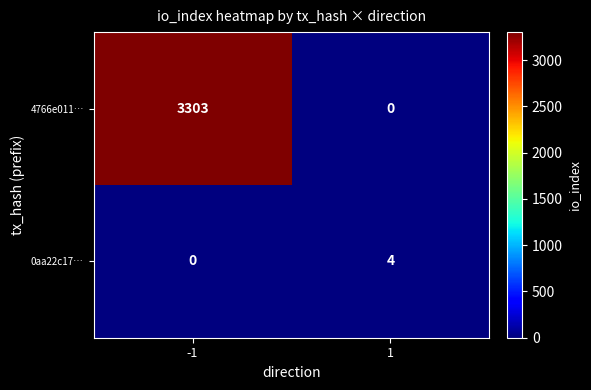

What is the sum of all 4766e011… values?

3303